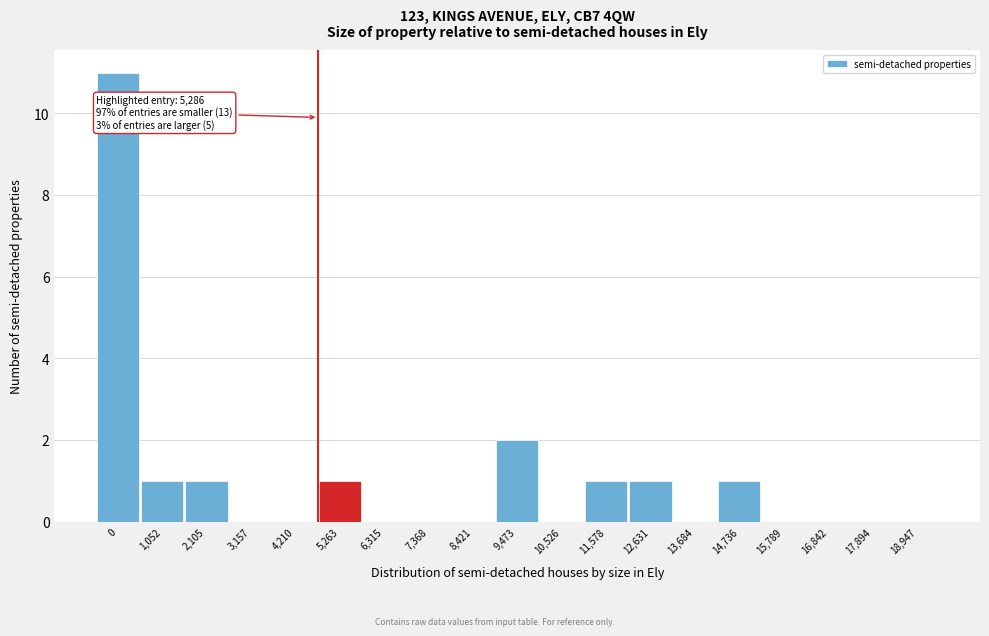

Reading left to right, transcribe all the data shown in this chart.

0=11	1,052=1	2,105=1	3,157=0	4,210=0	5,263=1	6,315=0	7,368=0	8,421=0	9,473=2	10,526=0	11,578=1	12,631=1	13,684=0	14,736=1	15,789=0	16,842=0	17,894=0	18,947=0